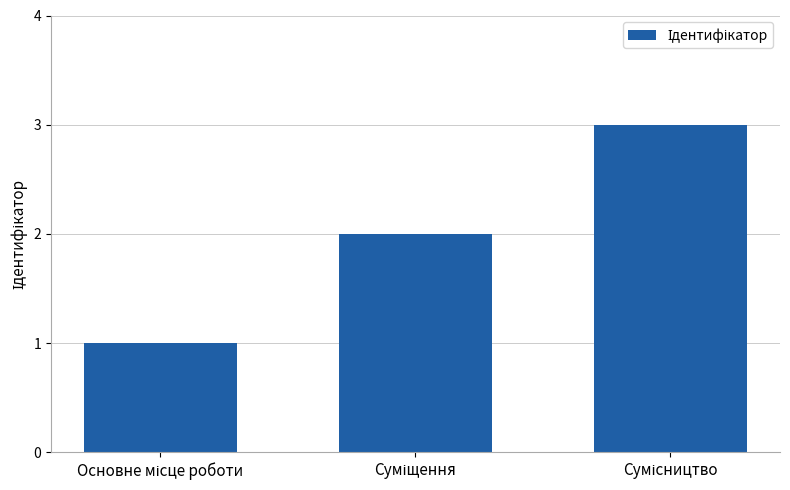

What is the greatest value displayed?

3